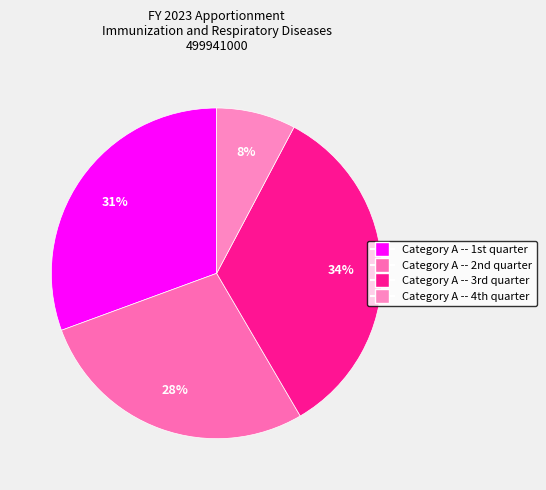

Which slice is the largest?

Category A -- 3rd quarter